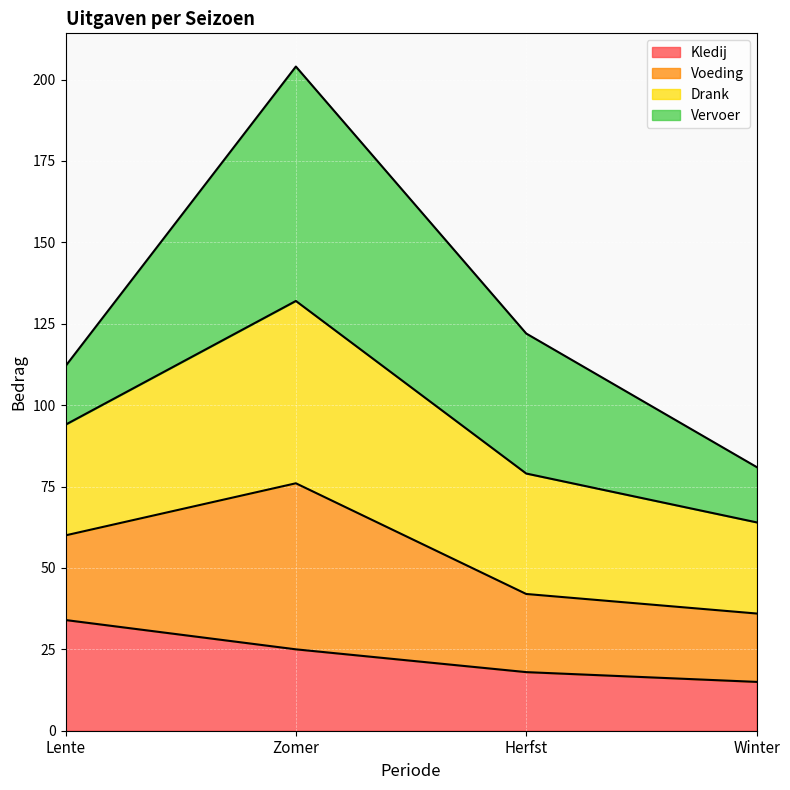

What are all the series names shown in the legend?

Kledij, Voeding, Drank, Vervoer